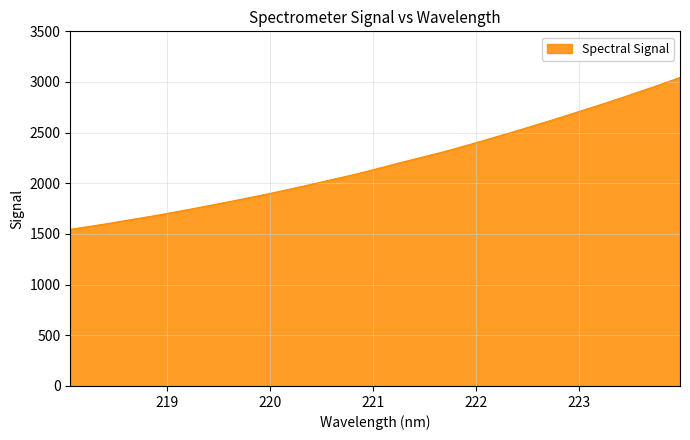

What is the average value?

2194.6